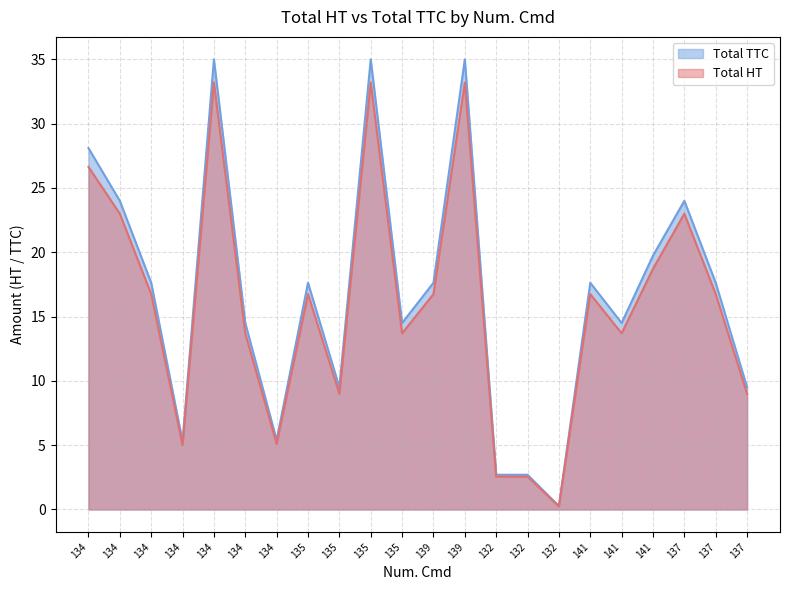

What is the difference between the maximum and minimum values in the Total TTC series?

34.7